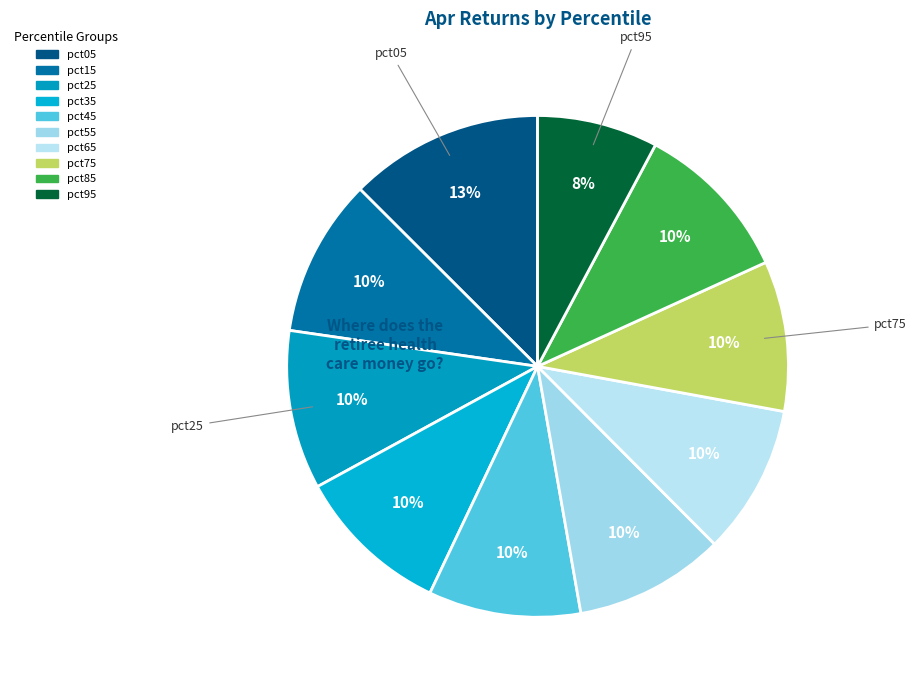

Do pct25 and pct15 together represent more than half of the pie?

No